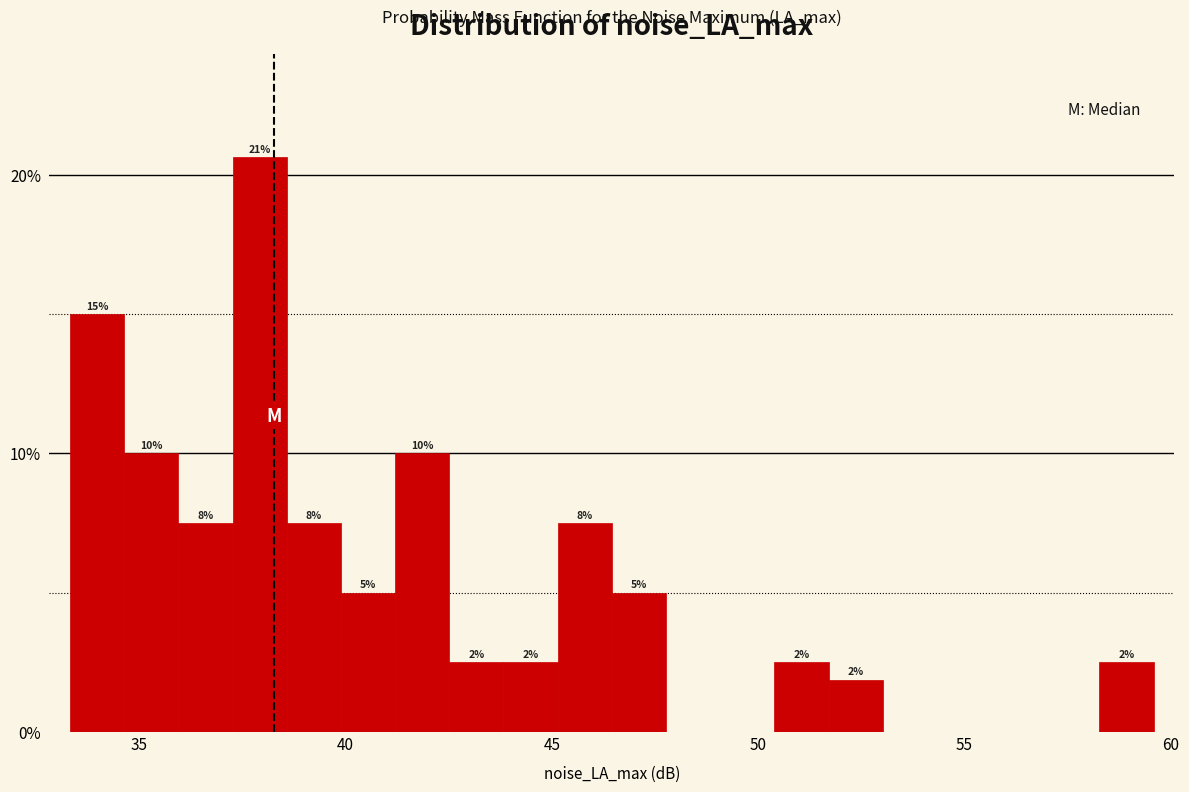

Around what value on the x-axis is the tallest bar? Give the approximate position of its centre, as read against the axis.

38.0